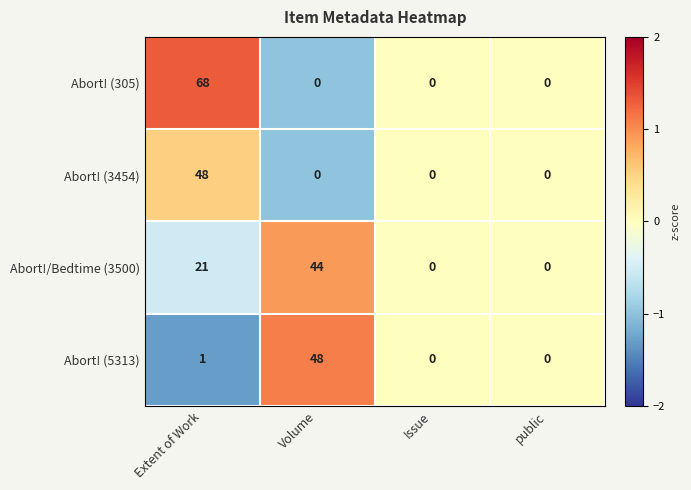

Count the Abort! (305) values in the range 0 to 68.

4